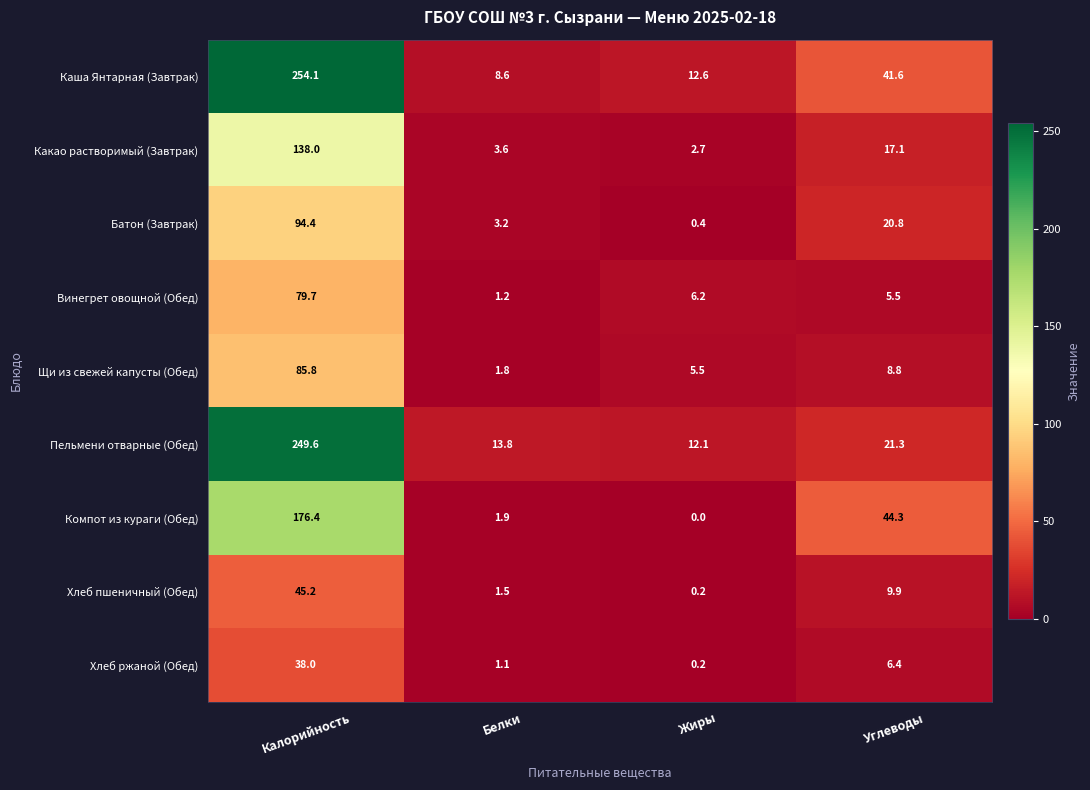

At which category is the sum across all series the highest?

Калорийность